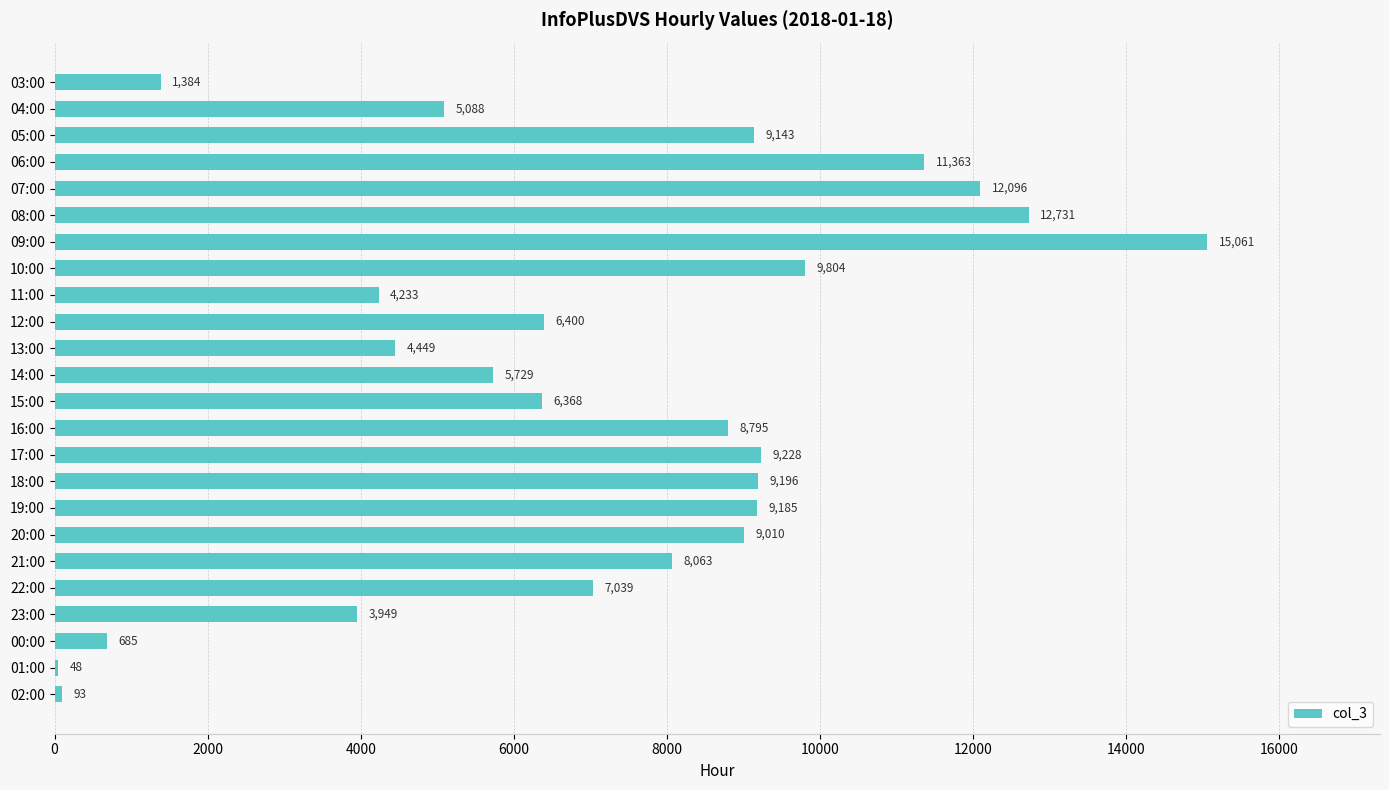

Are the bars grouped side by side (vs. stacked)?

No